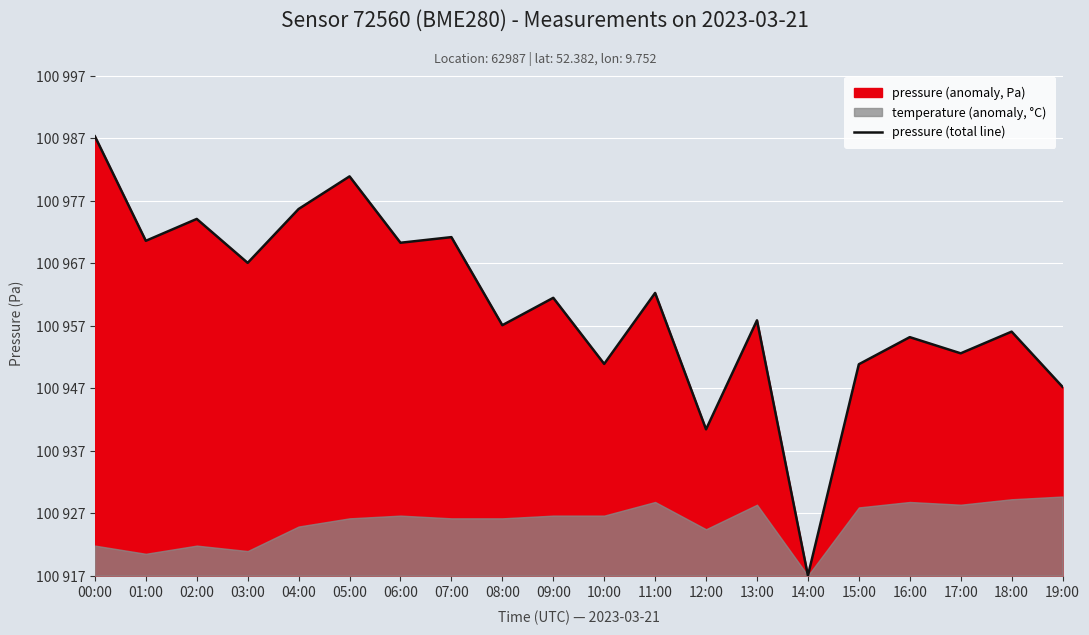

How many lines are shown in the chart?

1